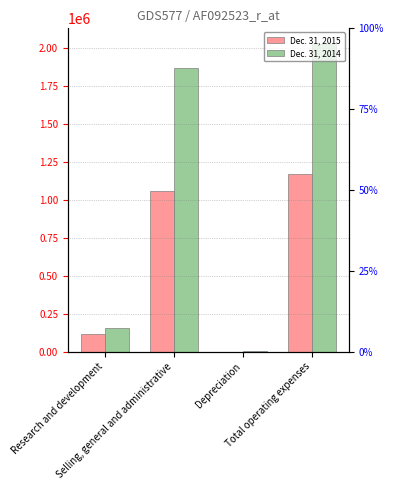

Reading left to right, list all the values displayed in this chart.

Dec. 31, 2015: Research and development=113653	Selling, general and administrative=1056712	Depreciation=708	Total operating expenses=1171073
Dec. 31, 2014: Research and development=156251	Selling, general and administrative=1870266	Depreciation=2520	Total operating expenses=2029037